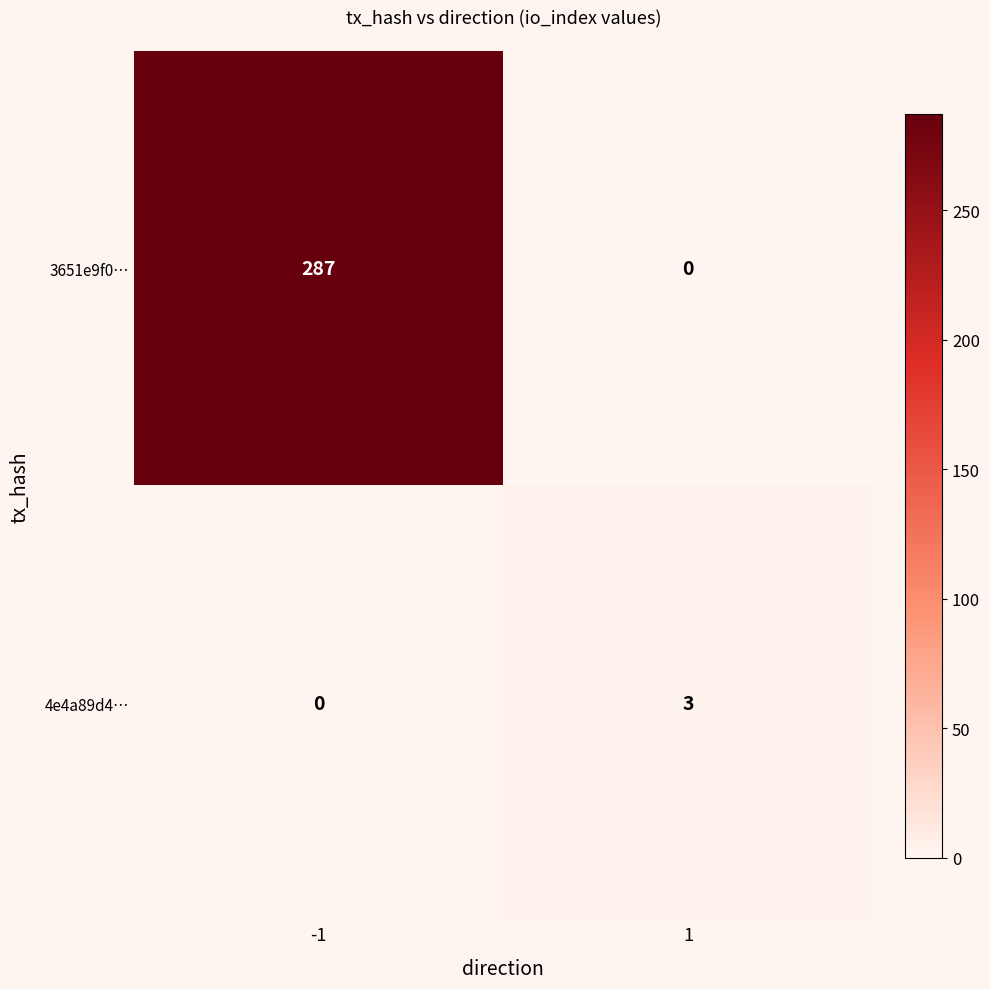

Reading right to left, what are all the values shown in this chart?

3651e9f0…: 0	287
4e4a89d4…: 3	0